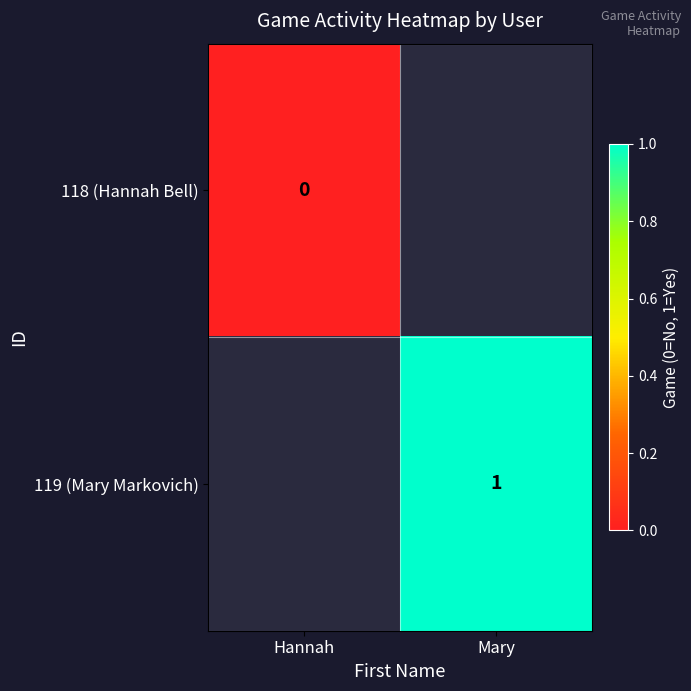

The 119 (Mary Markovich) series shows 0 at Mary. True or false?

False